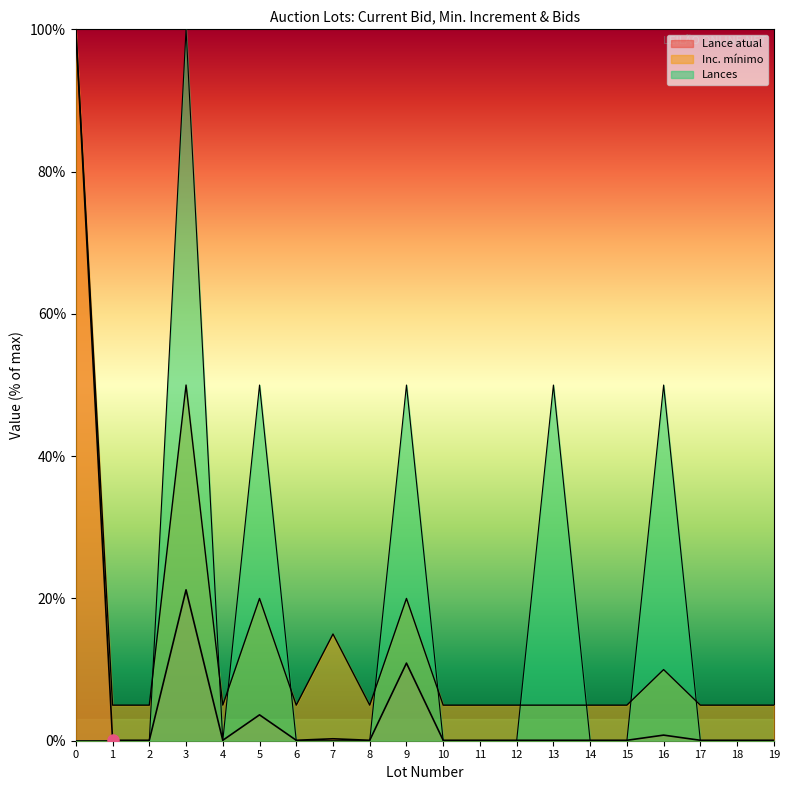

Read the Lance atual value at 0.

100.0